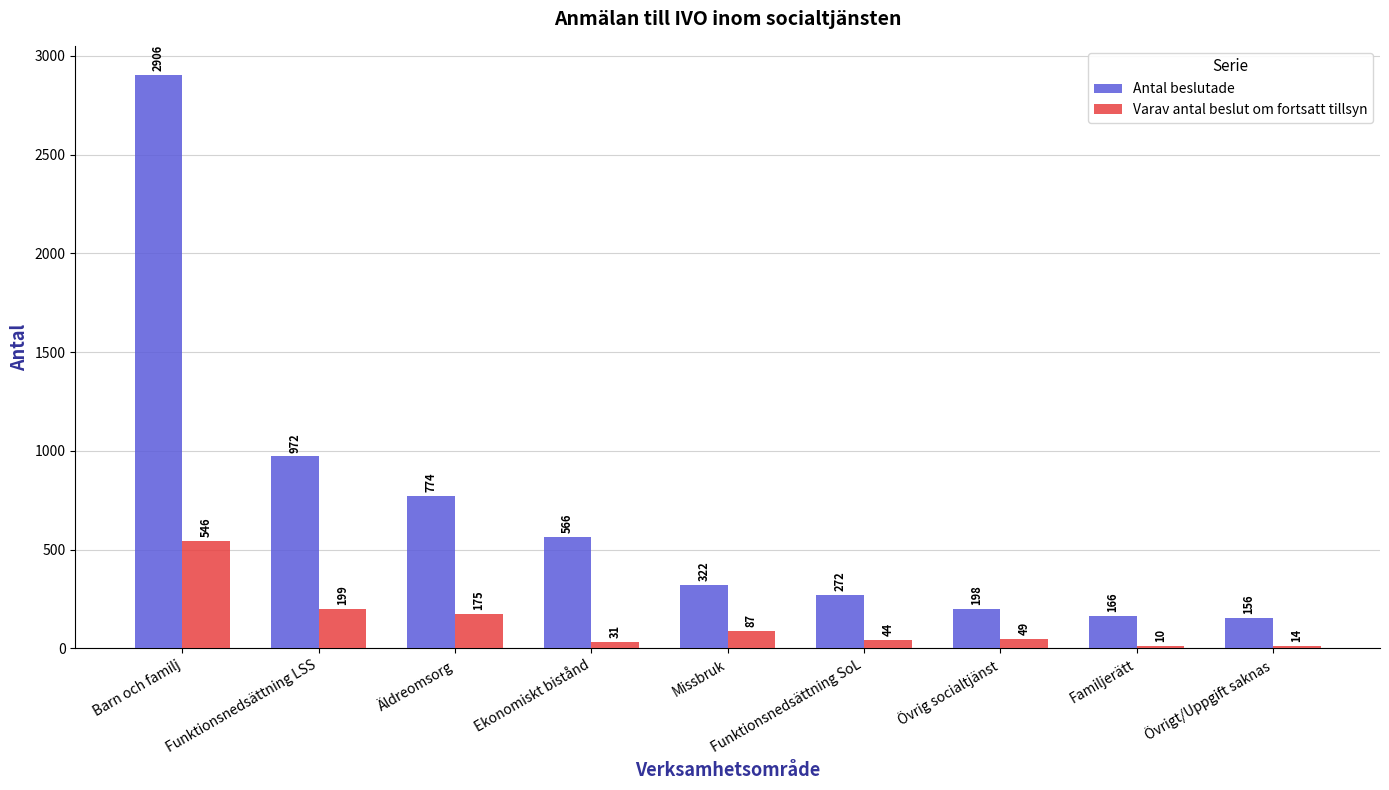

Which label corresponds to the smallest value in the chart?

Familjerätt